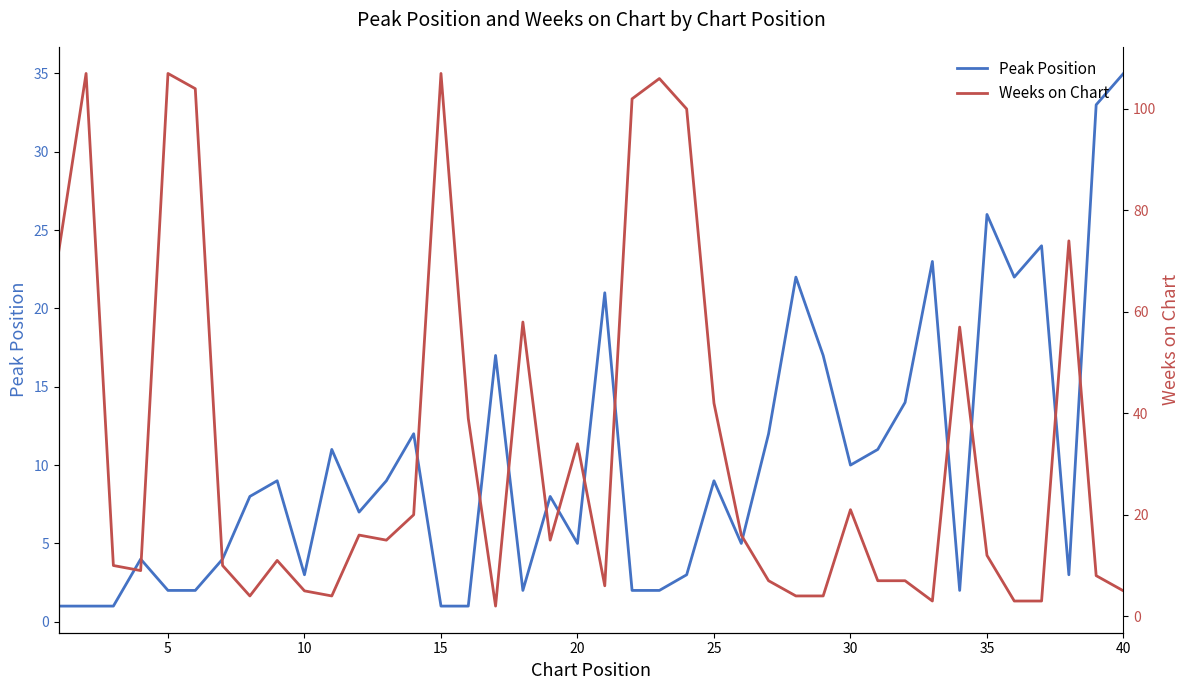

What are all the series names shown in the legend?

Peak Position, Weeks on Chart